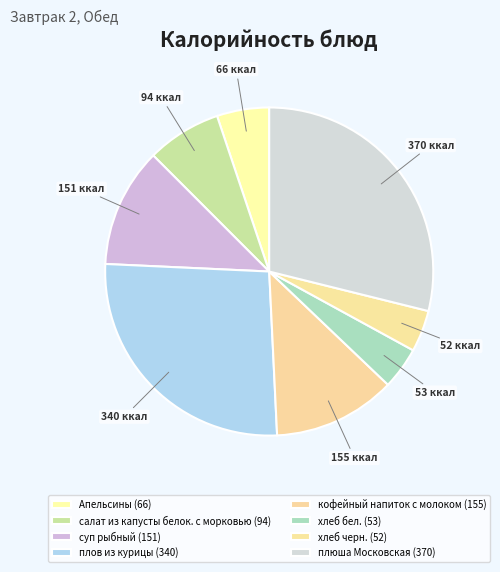

To the nearest percent, what is the difference between the салат из капусты белок. с морковью and суп рыбный slice percentages?

4%